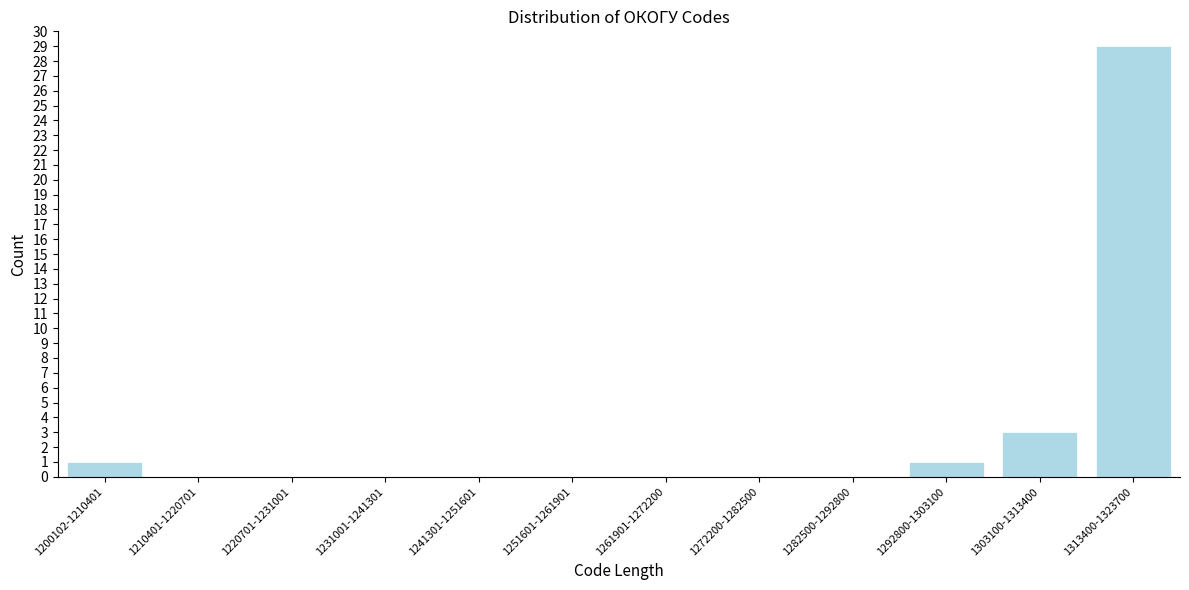

Reading left to right, extract all data points from this chart.

1200102-1210401=1	1210401-1220701=0	1220701-1231001=0	1231001-1241301=0	1241301-1251601=0	1251601-1261901=0	1261901-1272200=0	1272200-1282500=0	1282500-1292800=0	1292800-1303100=1	1303100-1313400=3	1313400-1323700=29